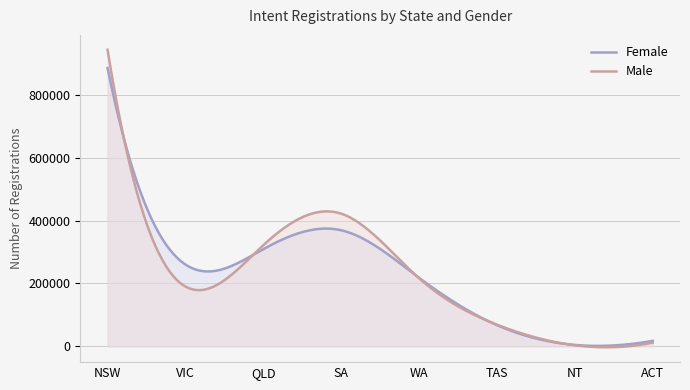

What is the label of the 8th point from the left?

ACT